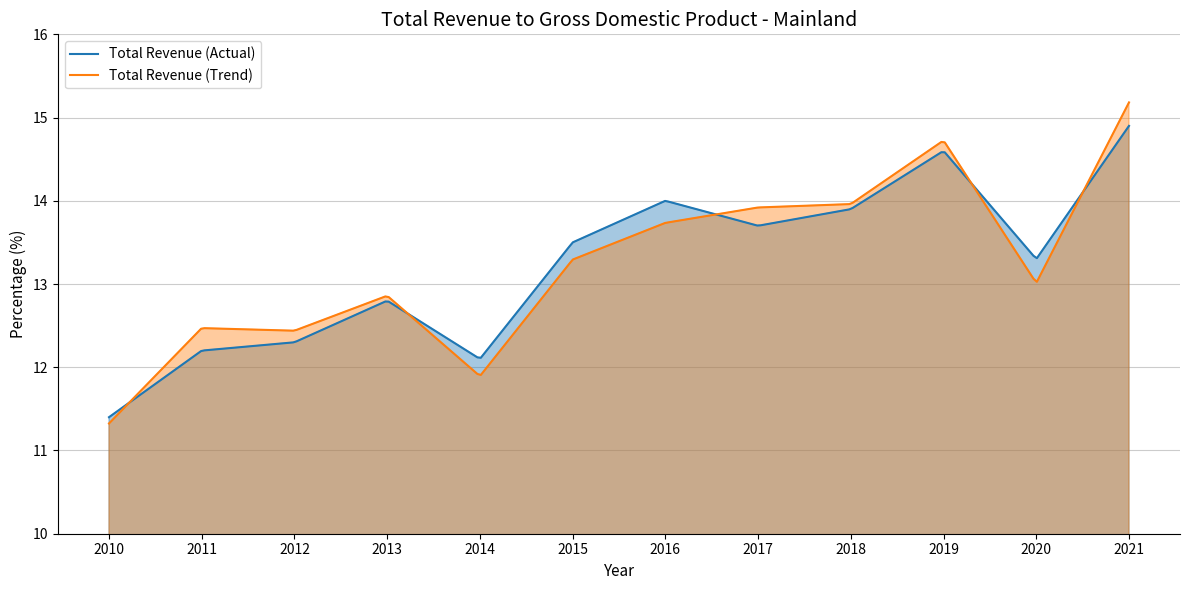

Reading left to right, list all the values displayed in this chart.

11.4	12.2	12.3	12.8	12.1	13.5	14.0	13.7	13.9	14.6	13.3	14.9